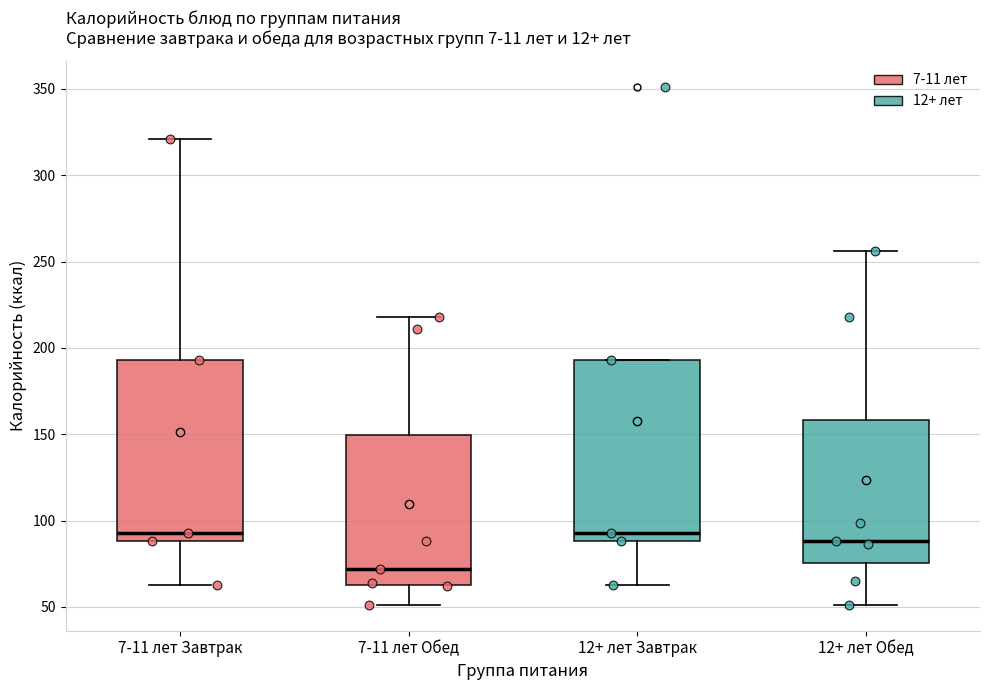

Where is the lower edge of the box for 12+ лет Завтрак on the y-axis? The values are not printed on the chart, so give them approximately, as read against the axis.

90